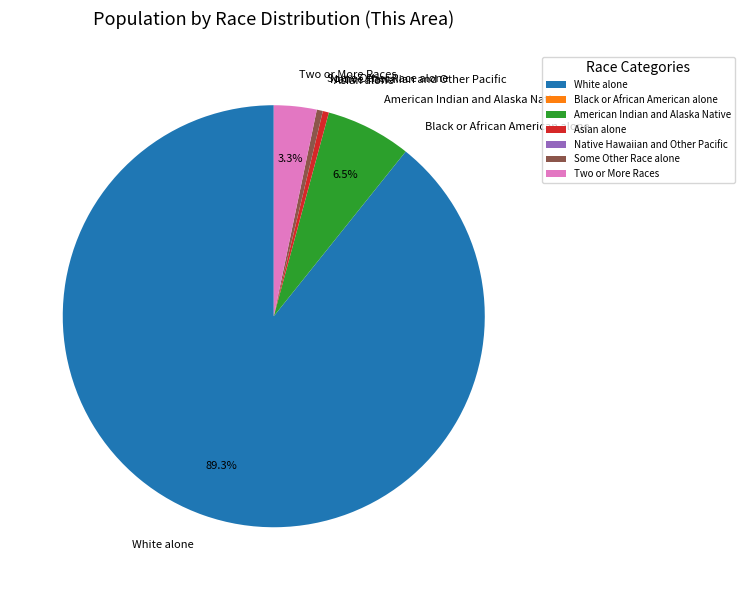

Does any single category account for the majority?

Yes